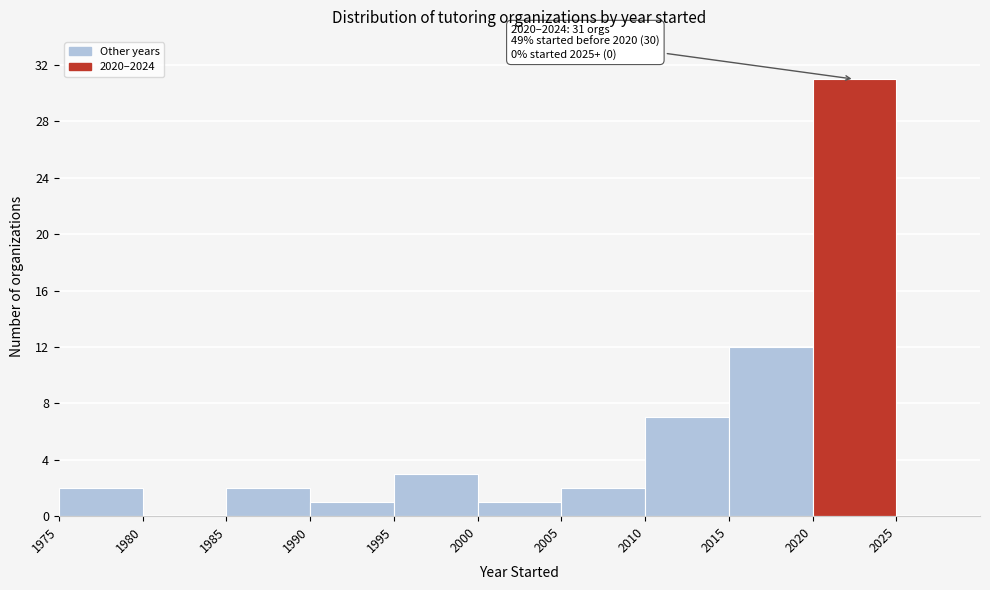

Over which range of the x-axis is the bar tallest?

2020 to 2025